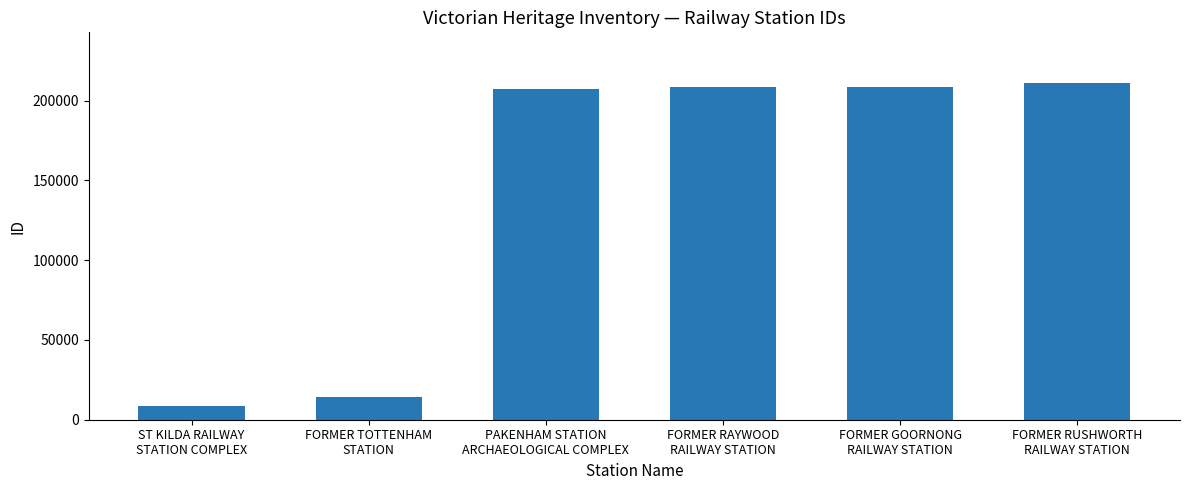

What is the difference between the maximum and second lowest values?

196737